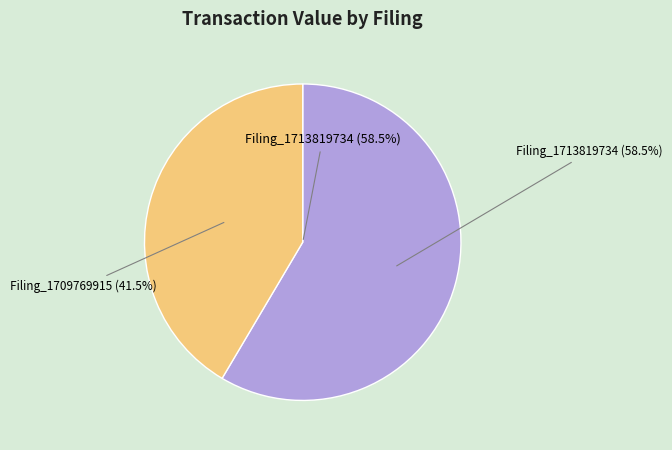

Which category has the biggest portion of the pie?

wk-form4_1713819734.xml